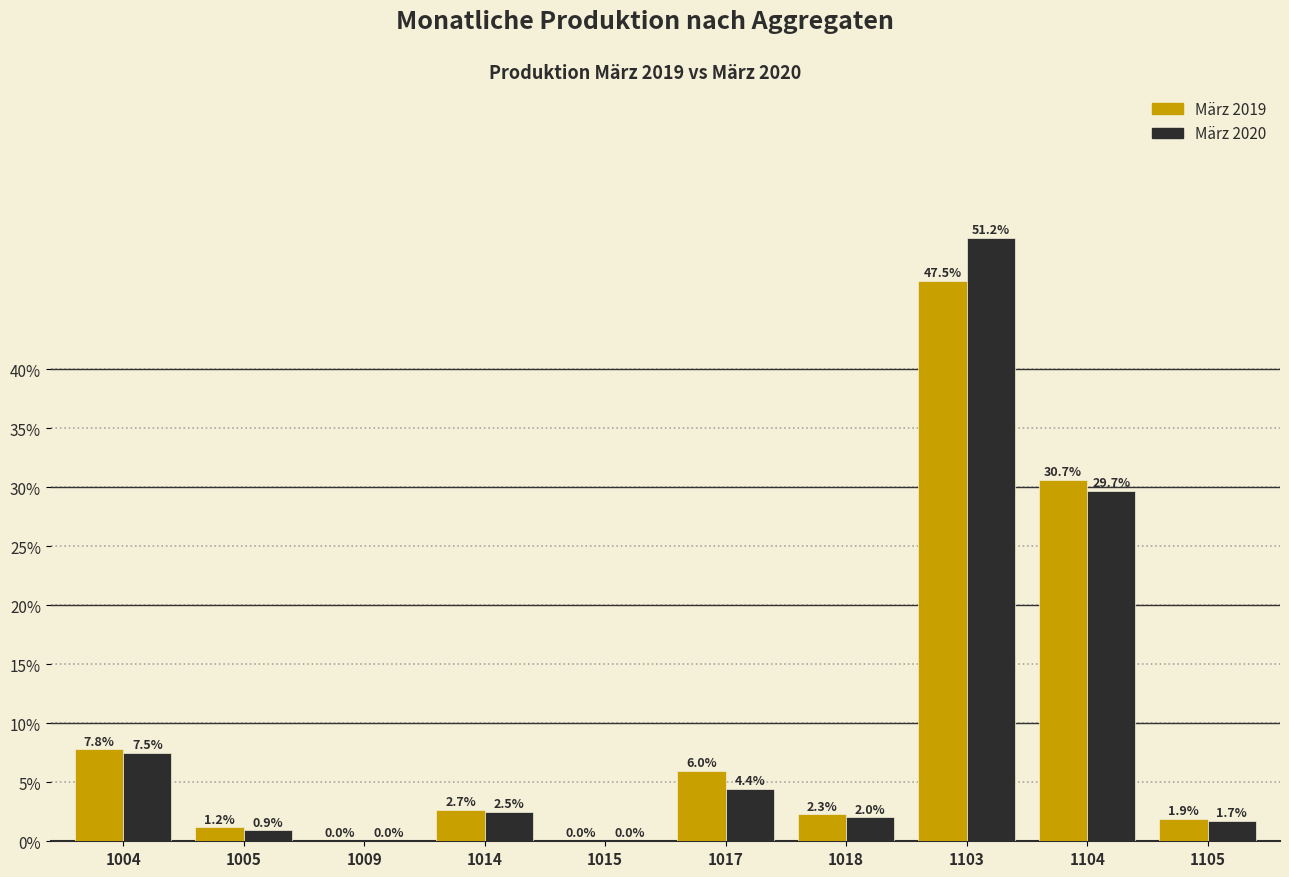

Which label corresponds to the largest value in the chart?

1103